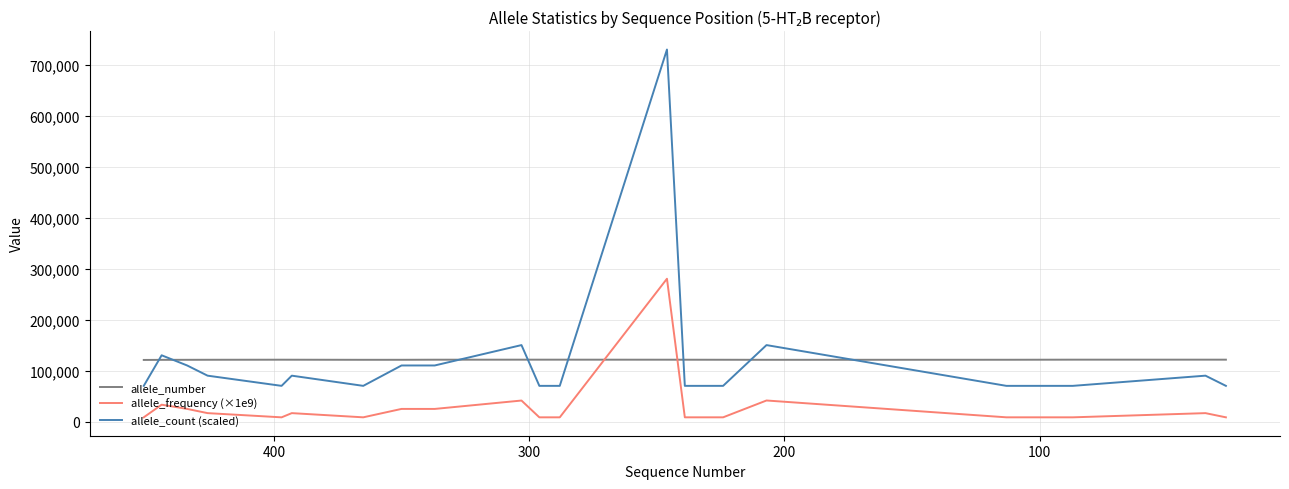

How many intersections are there between allele_number and allele_frequency (×1e9)?

2